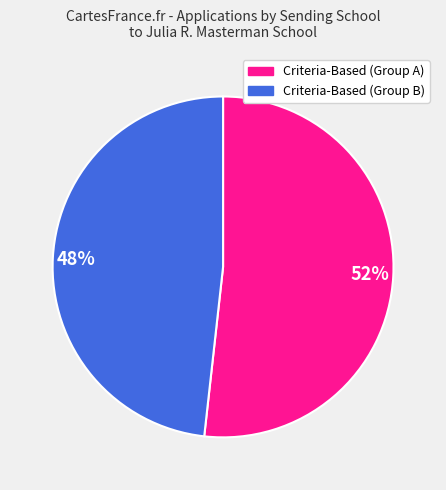

How many slices are in this pie chart?

2